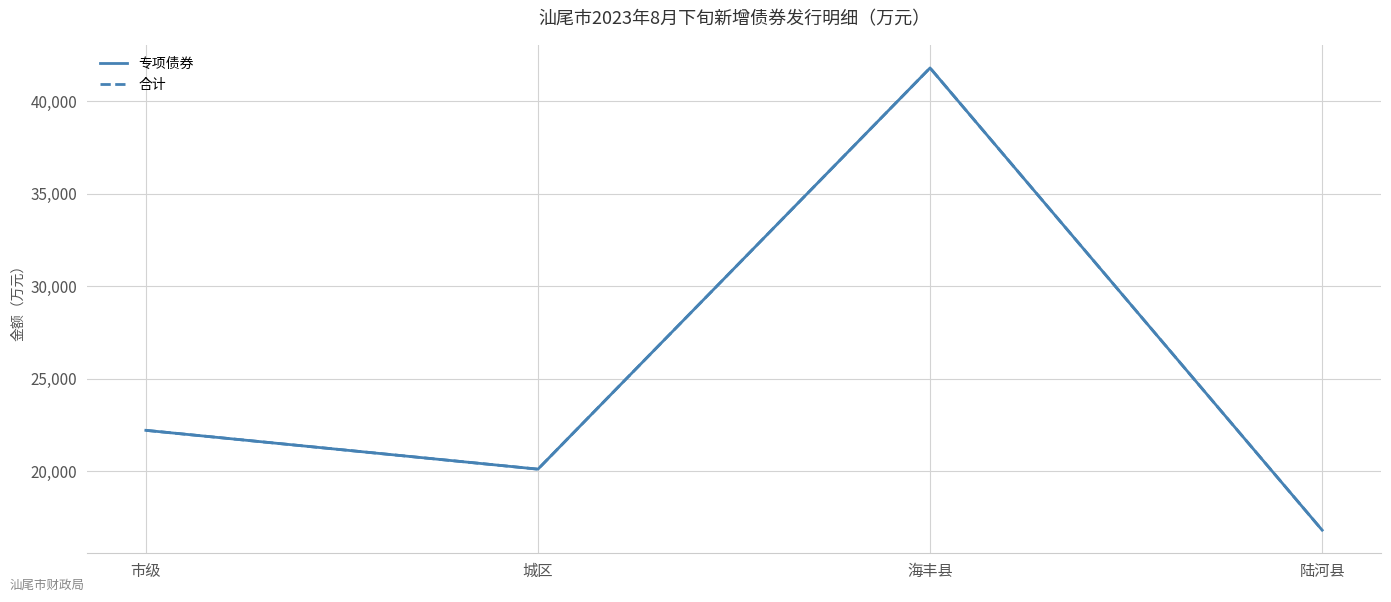

Does the chart have visible grid lines?

Yes